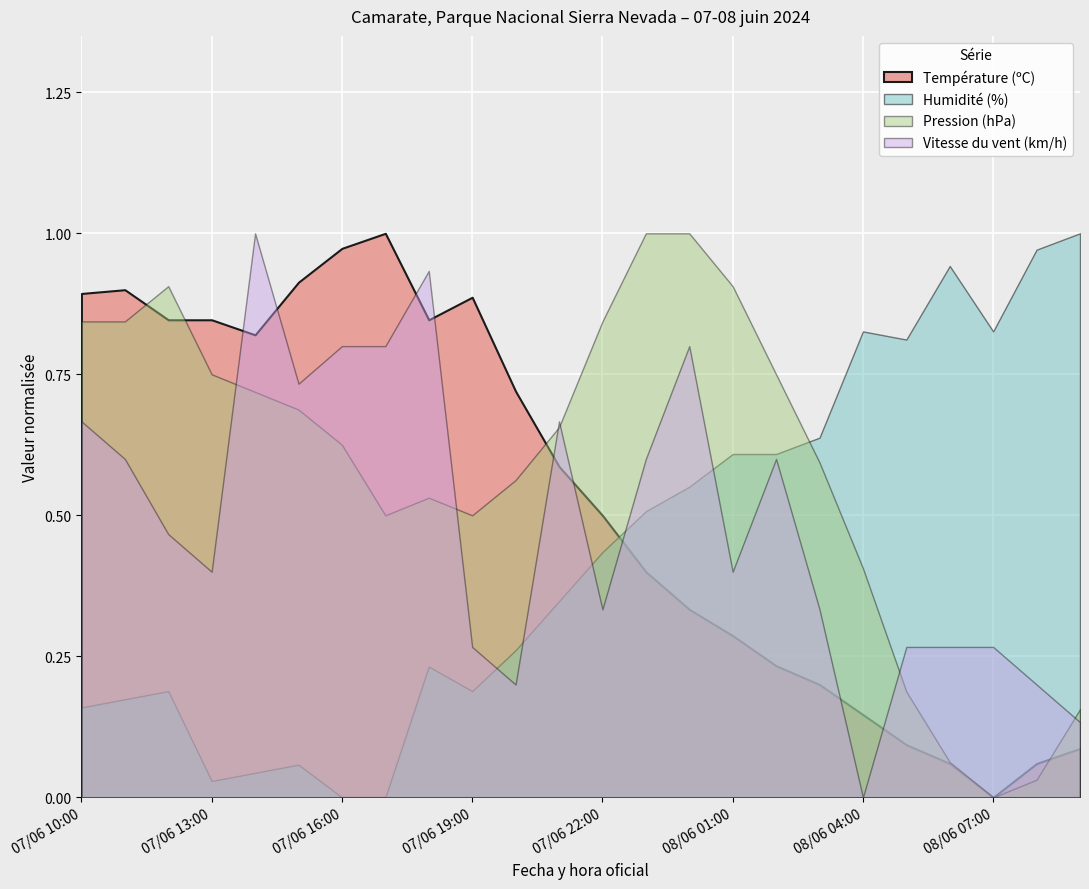

Reading left to right, list all the values displayed in this chart.

Température (ºC): 07/06 10:00=25.2	07/06 11:00=25.3	07/06 12:00=24.5	07/06 13:00=24.5	07/06 14:00=24.1	07/06 15:00=25.5	07/06 16:00=26.4	07/06 17:00=26.8	07/06 18:00=24.5	07/06 19:00=25.1	07/06 20:00=22.6	07/06 21:00=20.6	07/06 22:00=19.3	07/06 23:00=17.8	08/06 00:00=16.8	08/06 01:00=16.1	08/06 02:00=15.3	08/06 03:00=14.8	08/06 04:00=14.0	08/06 05:00=13.2	08/06 06:00=12.7	08/06 07:00=11.8	08/06 08:00=12.7	08/06 09:00=13.1
Humidité (%): 07/06 10:00=33.0	07/06 11:00=34.0	07/06 12:00=35.0	07/06 13:00=24.0	07/06 14:00=25.0	07/06 15:00=26.0	07/06 16:00=22.0	07/06 17:00=22.0	07/06 18:00=38.0	07/06 19:00=35.0	07/06 20:00=40.0	07/06 21:00=46.0	07/06 22:00=52.0	07/06 23:00=57.0	08/06 00:00=60.0	08/06 01:00=64.0	08/06 02:00=64.0	08/06 03:00=66.0	08/06 04:00=79.0	08/06 05:00=78.0	08/06 06:00=87.0	08/06 07:00=79.0	08/06 08:00=89.0	08/06 09:00=91.0
Pression (hPa): 07/06 10:00=848.0	07/06 11:00=848.0	07/06 12:00=848.2	07/06 13:00=847.7	07/06 14:00=847.6	07/06 15:00=847.5	07/06 16:00=847.3	07/06 17:00=846.9	07/06 18:00=847.0	07/06 19:00=846.9	07/06 20:00=847.1	07/06 21:00=847.4	07/06 22:00=848.0	07/06 23:00=848.5	08/06 00:00=848.5	08/06 01:00=848.2	08/06 02:00=847.7	08/06 03:00=847.2	08/06 04:00=846.6	08/06 05:00=845.9	08/06 06:00=845.5	08/06 07:00=845.3	08/06 08:00=845.4	08/06 09:00=845.8
Vitesse du vent (km/h): 07/06 10:00=10.0	07/06 11:00=9.0	07/06 12:00=7.0	07/06 13:00=6.0	07/06 14:00=15.0	07/06 15:00=11.0	07/06 16:00=12.0	07/06 17:00=12.0	07/06 18:00=14.0	07/06 19:00=4.0	07/06 20:00=3.0	07/06 21:00=10.0	07/06 22:00=5.0	07/06 23:00=9.0	08/06 00:00=12.0	08/06 01:00=6.0	08/06 02:00=9.0	08/06 03:00=5.0	08/06 04:00=0.0	08/06 05:00=4.0	08/06 06:00=4.0	08/06 07:00=4.0	08/06 08:00=3.0	08/06 09:00=2.0